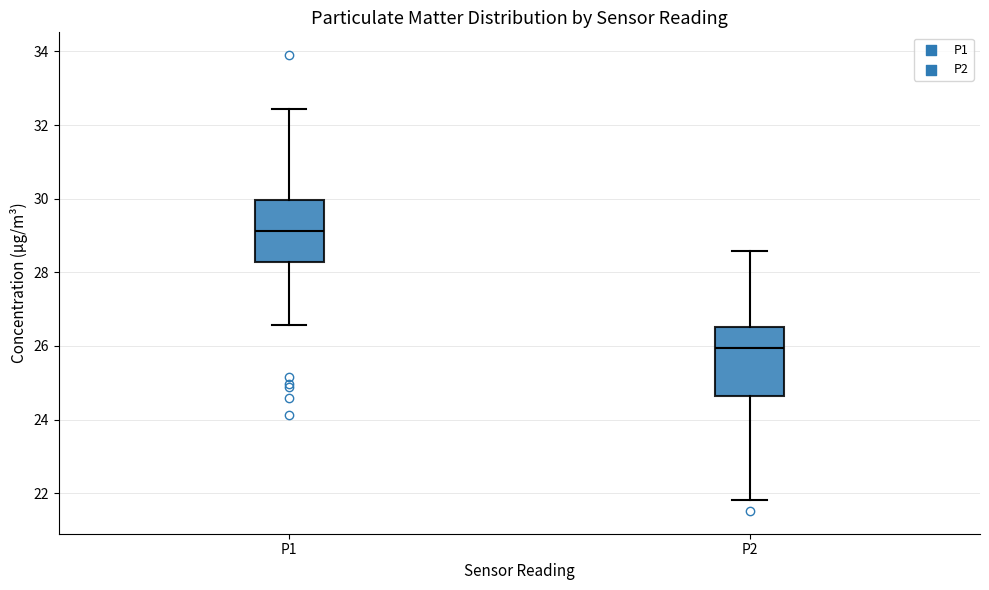

Where does the upper whisker of the box for P2 end on the y-axis? The values are not printed on the chart, so give them approximately, as read against the axis.

28.6